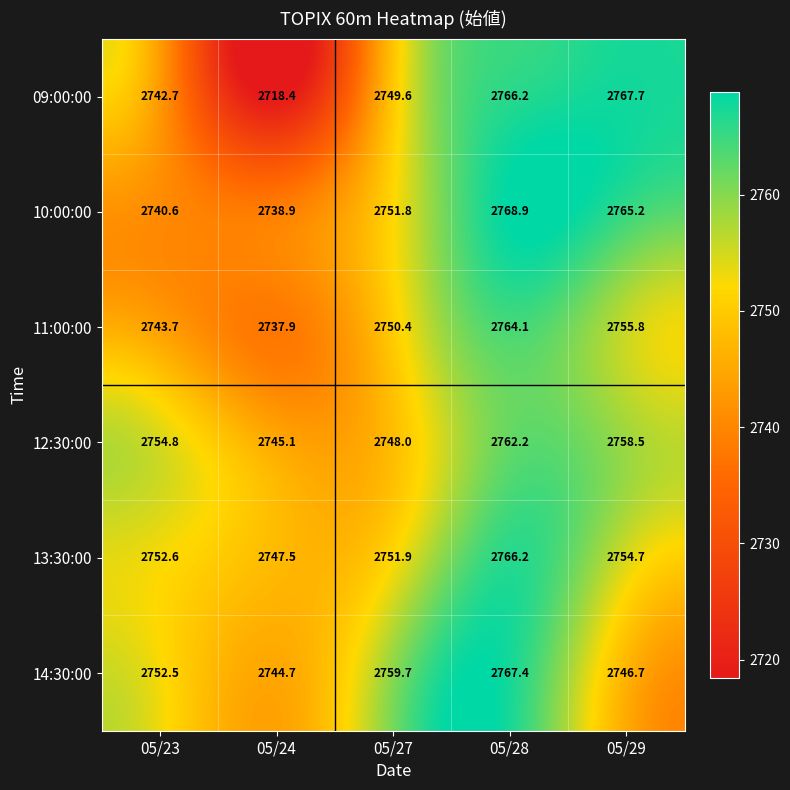

What is the sum of the 14:30:00 values at 05/28 and 05/24?

5512.1